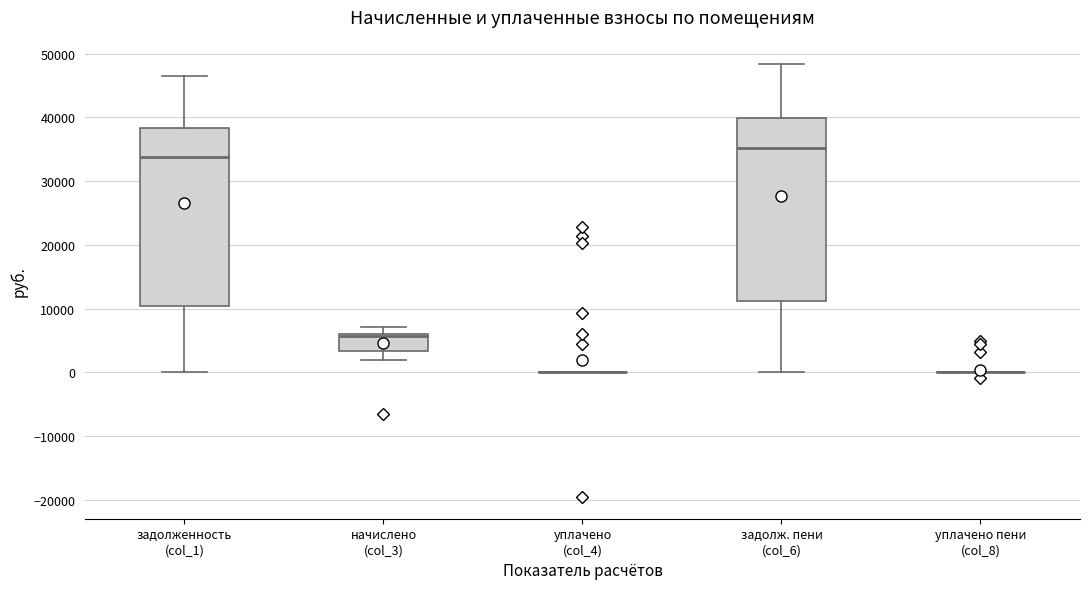

Reading left to right, transcribe this box plot: for each box, give where its median line is, the range the box spans, and where its two whiskers end, as read against the y-axis. The values are not printed on the chart, so give them approximately, as read against the axis.

задолженность (col_1): median 34000, box 10000 to 38000, whiskers 0 to 47000
начислено (col_3): median 6000 (just below the box's upper edge), box 3000 to 6000, whiskers 2000 to 7000
уплачено (col_4): box collapsed to a line at 0, whiskers 0 to 0
задолж. пени (col_6): median 35000, box 11000 to 40000, whiskers 0 to 48000
уплачено пени (col_8): box collapsed to a line at 0, whiskers 0 to 0